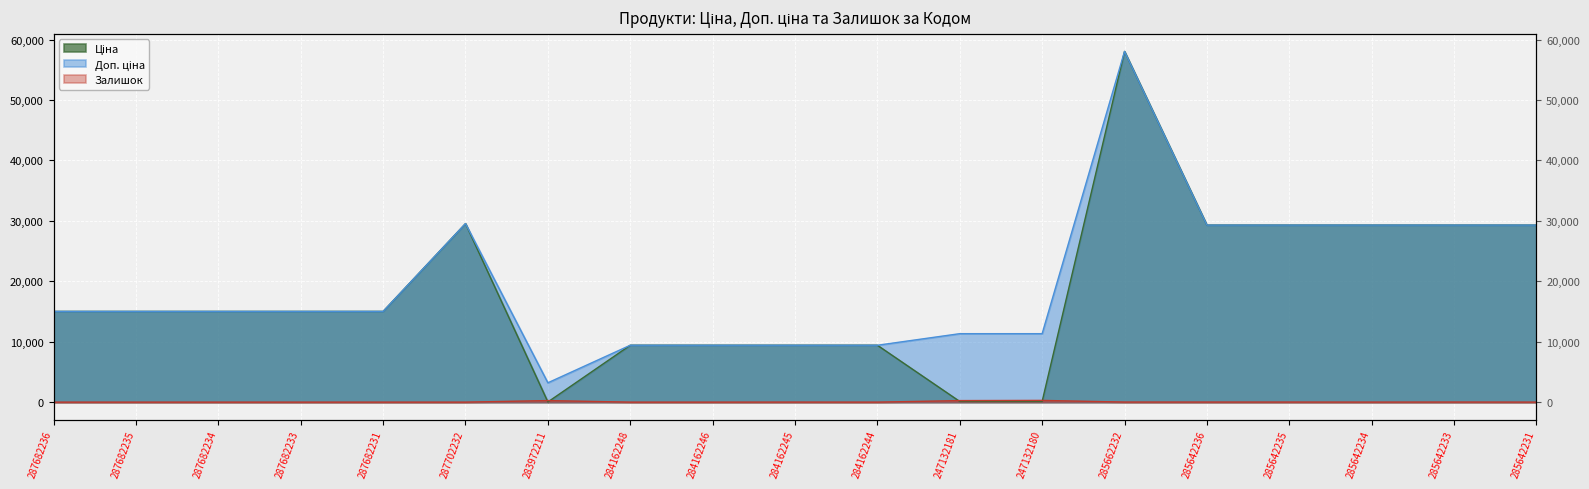

Is it true that Ціна equals 32.0 at 283972211?

True